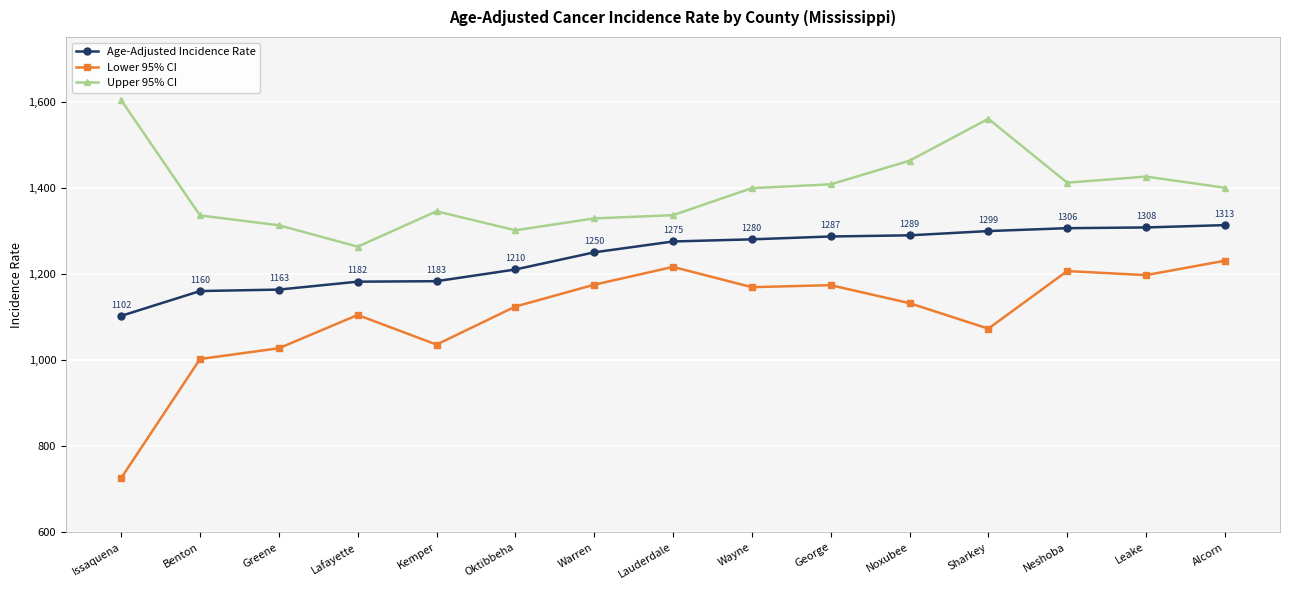

True or false: Upper 95% CI and Lower 95% CI intersect in this chart.

False